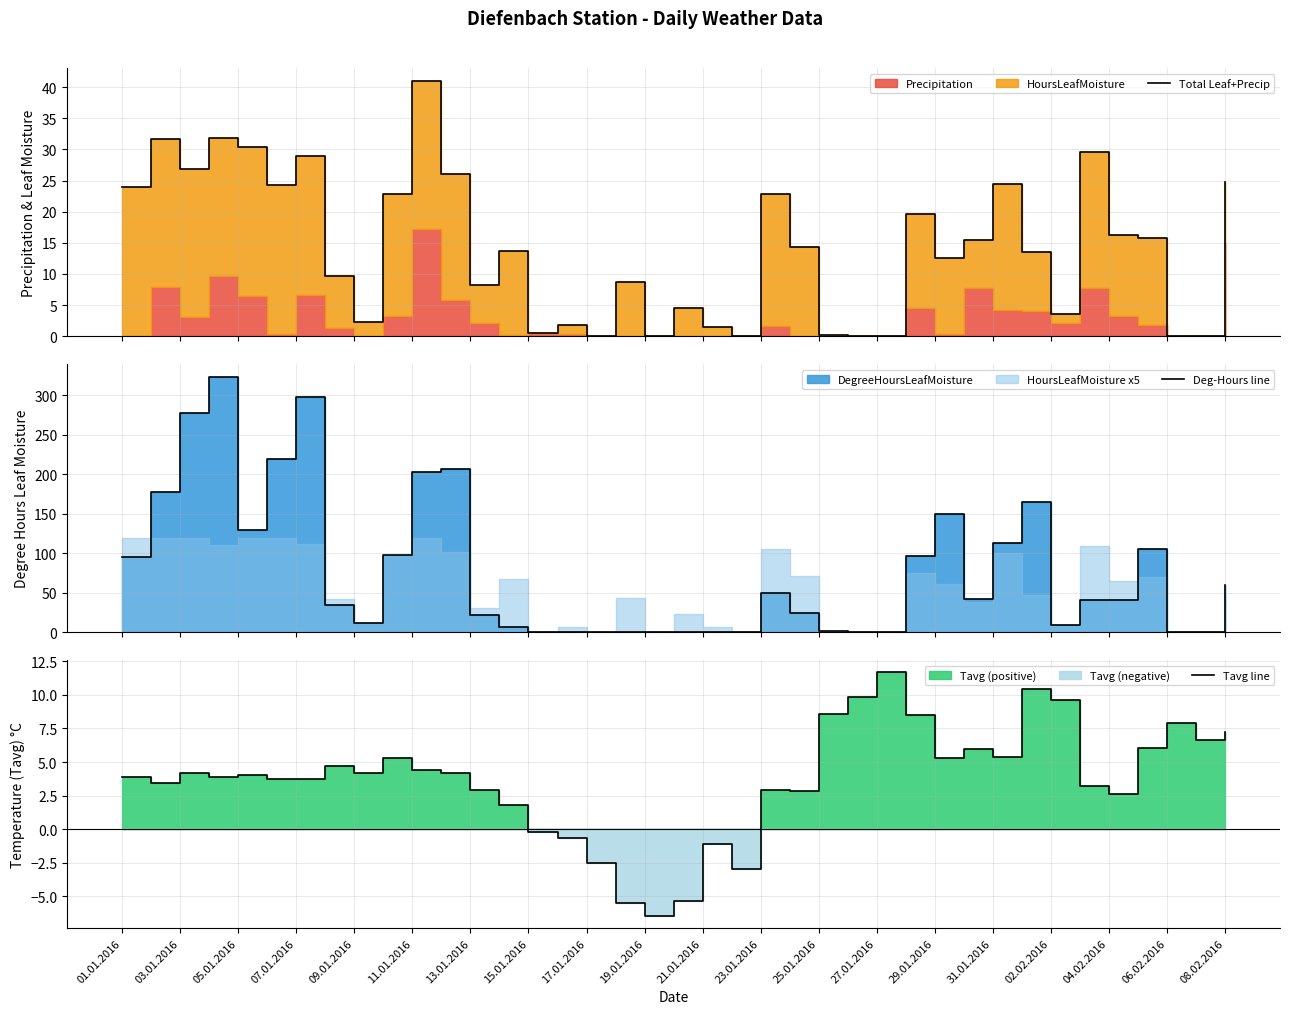

The Tavg line series shows 5.0 at 13.01.2016. True or false?

False